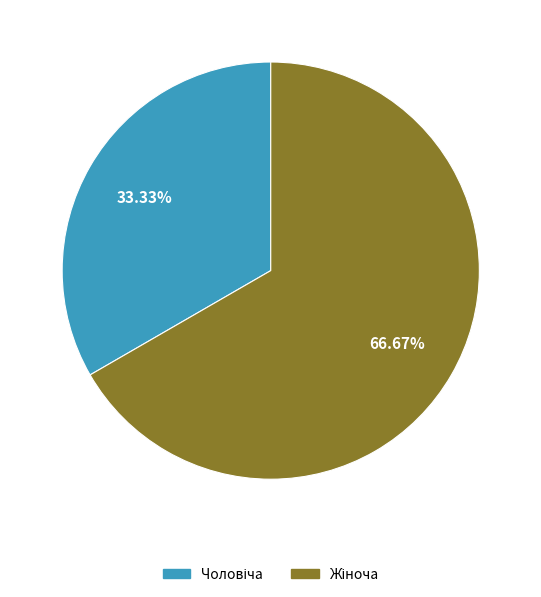

Is there any slice that represents more than half of the pie?

Yes